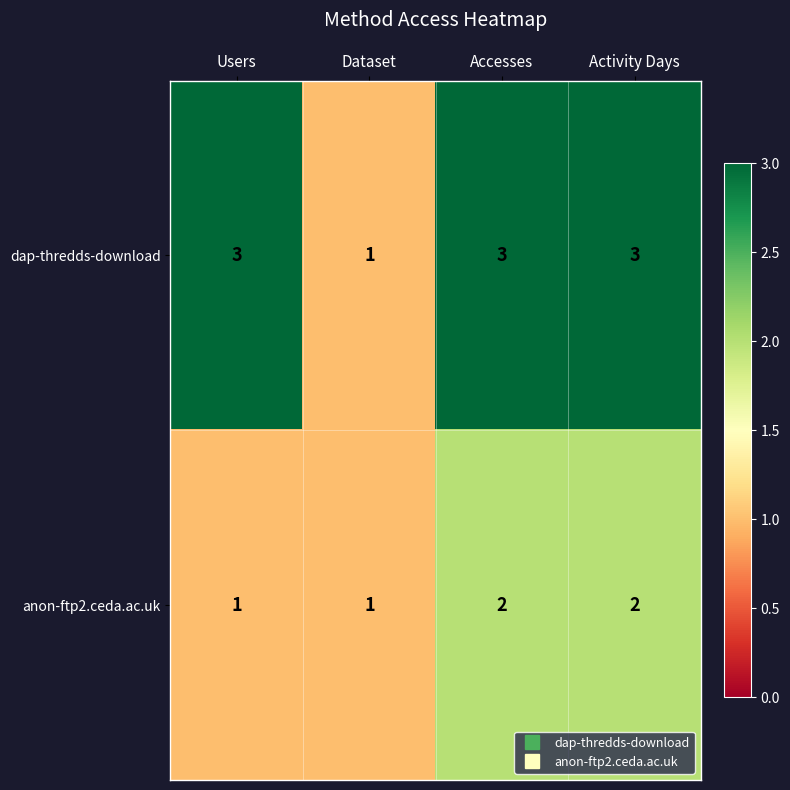

What is the minimum value shown in the chart?

1